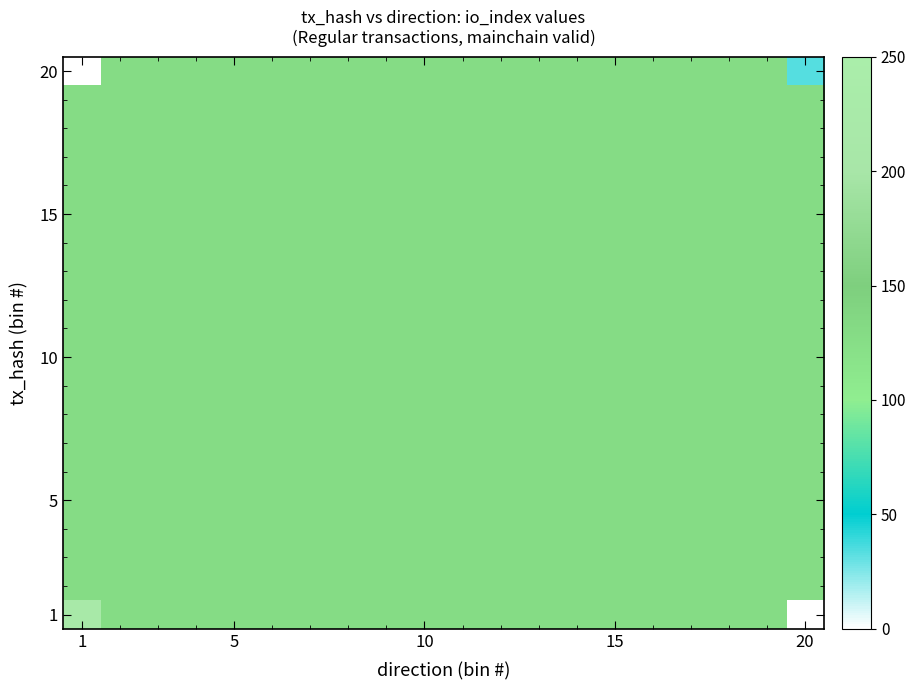

Which label corresponds to the largest value in the chart?

1